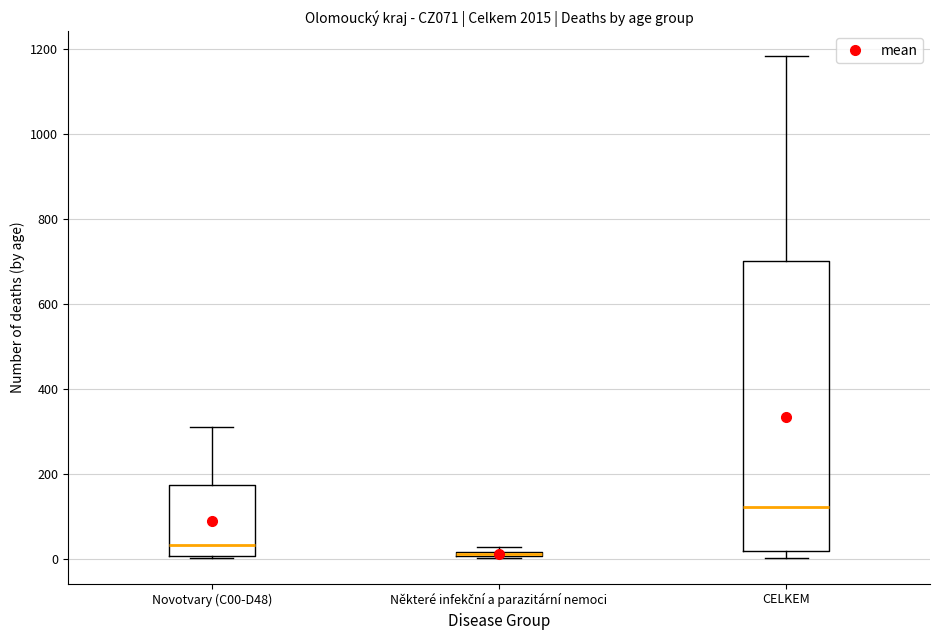

Where is the upper edge of the box for Novotvary (C00-D48) on the y-axis? The values are not printed on the chart, so give them approximately, as read against the axis.

180